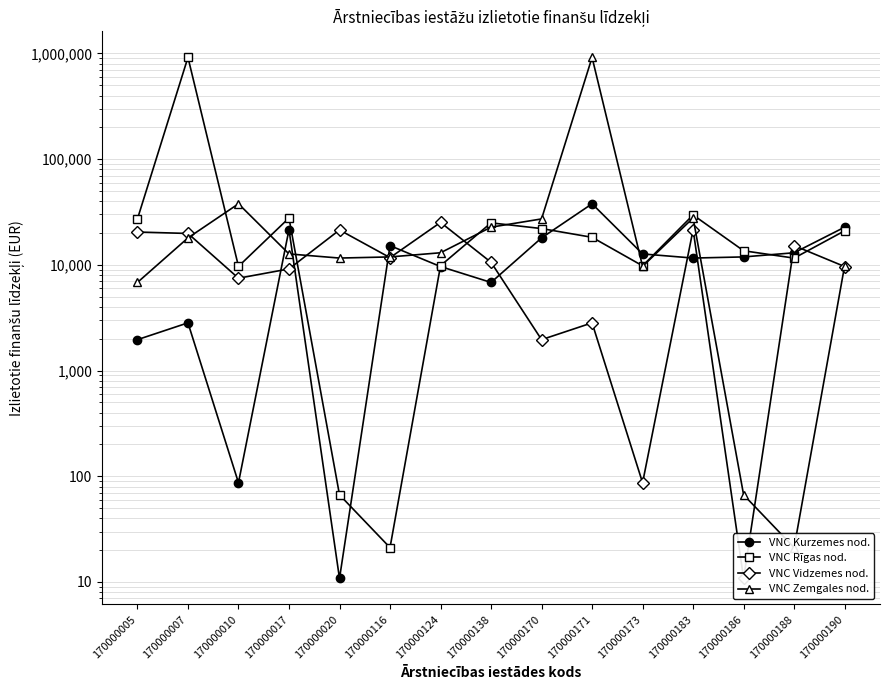

Which series has the largest total across all categories?

VNC Rīgas nod.